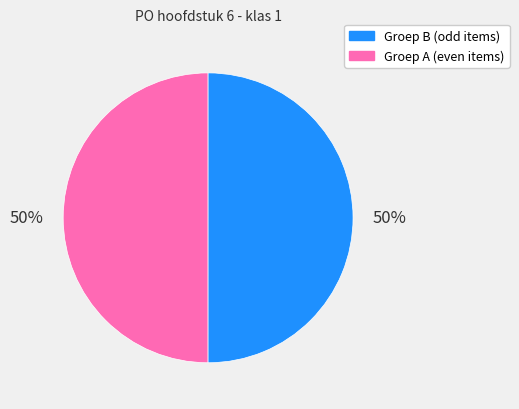

To the nearest percent, what is the average slice percentage?

50%